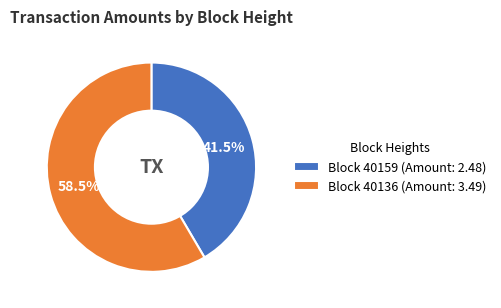

How many segments does this pie chart have?

2